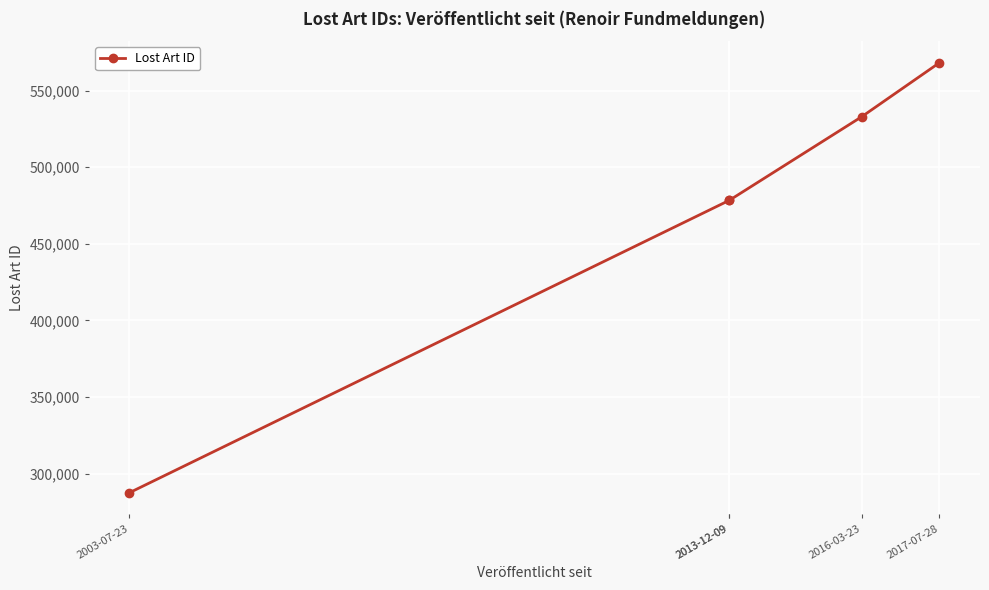

What is the maximum value shown in the chart?

568255